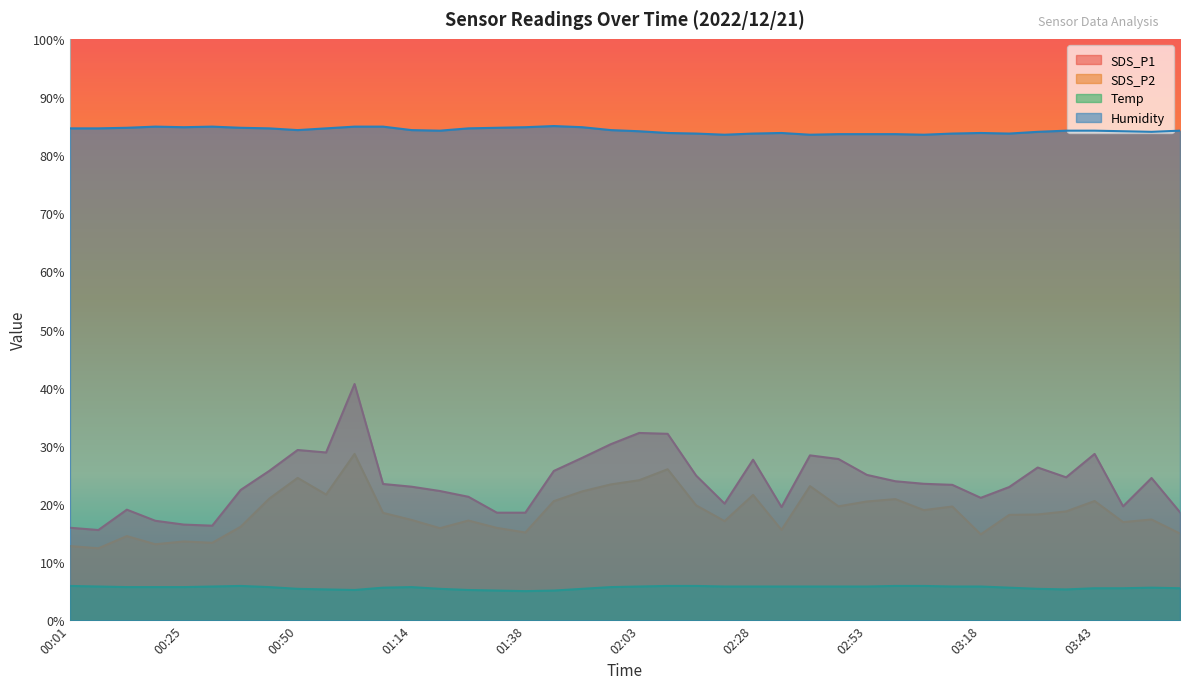

The Temp series shows 5.3 at 00:56. True or false?

True